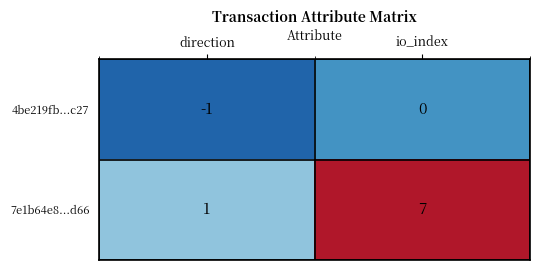

At which category is the sum across all series the highest?

io_index